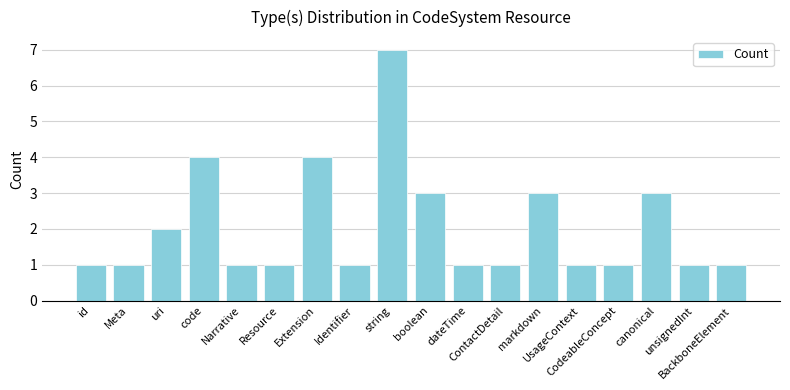

What is the value of the 10th bar from the left?

3